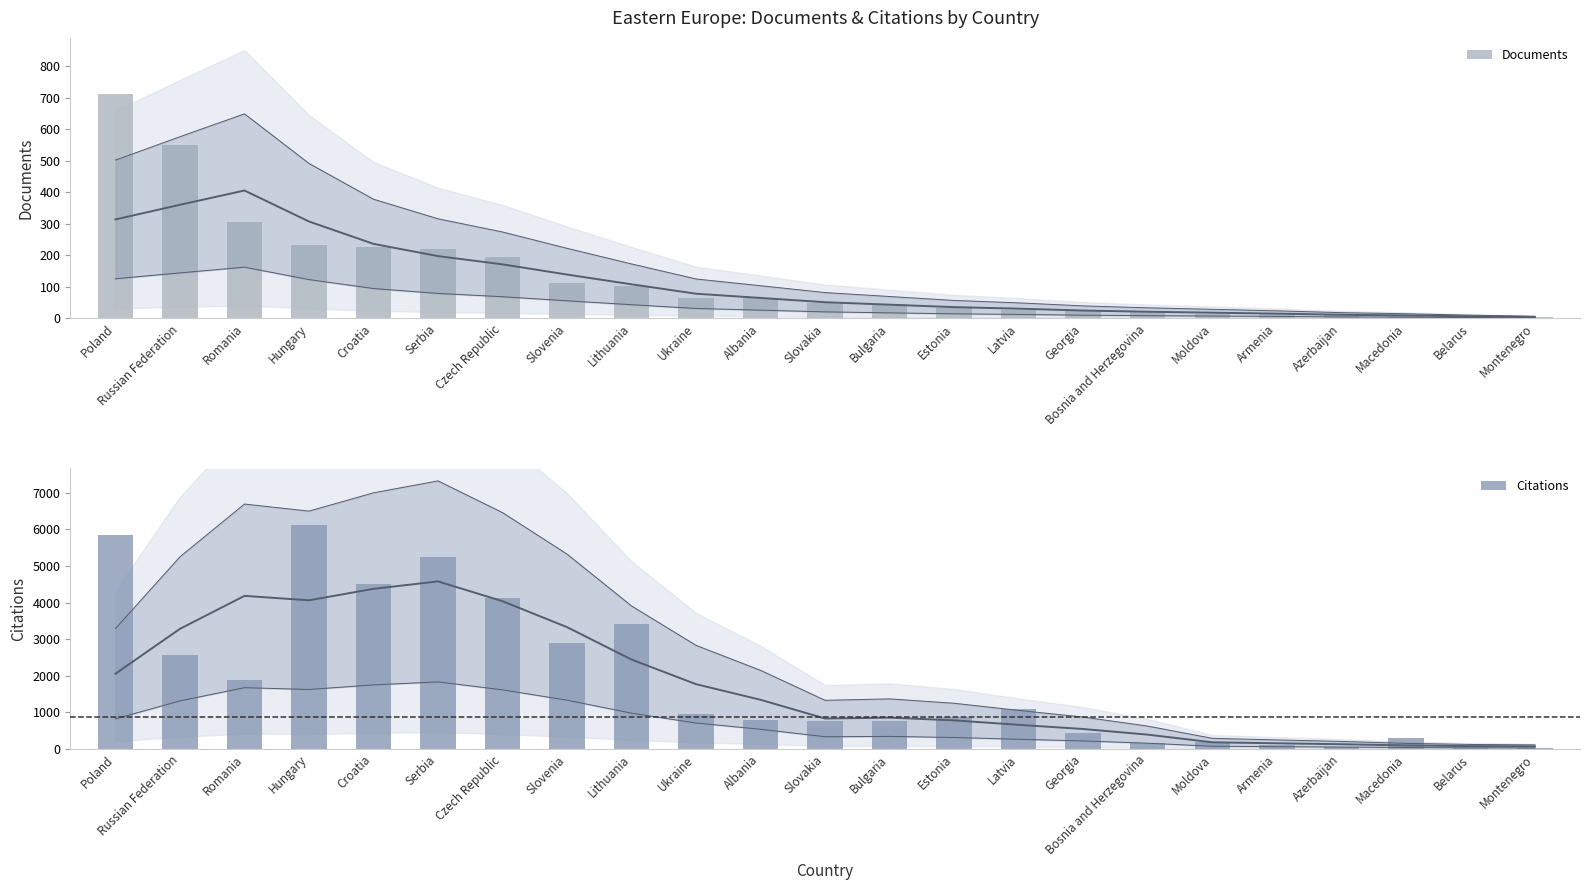

Reading right to left, what are all the values shown in this chart?

Documents: 4	5	11	11	14	15	23	26	26	33	45	47	65	65	101	112	196	220	227	232	306	551	712
Citations: 19	32	291	39	94	185	158	429	1084	865	755	767	803	962	3424	2892	4131	5236	4508	6134	1874	2566	5842